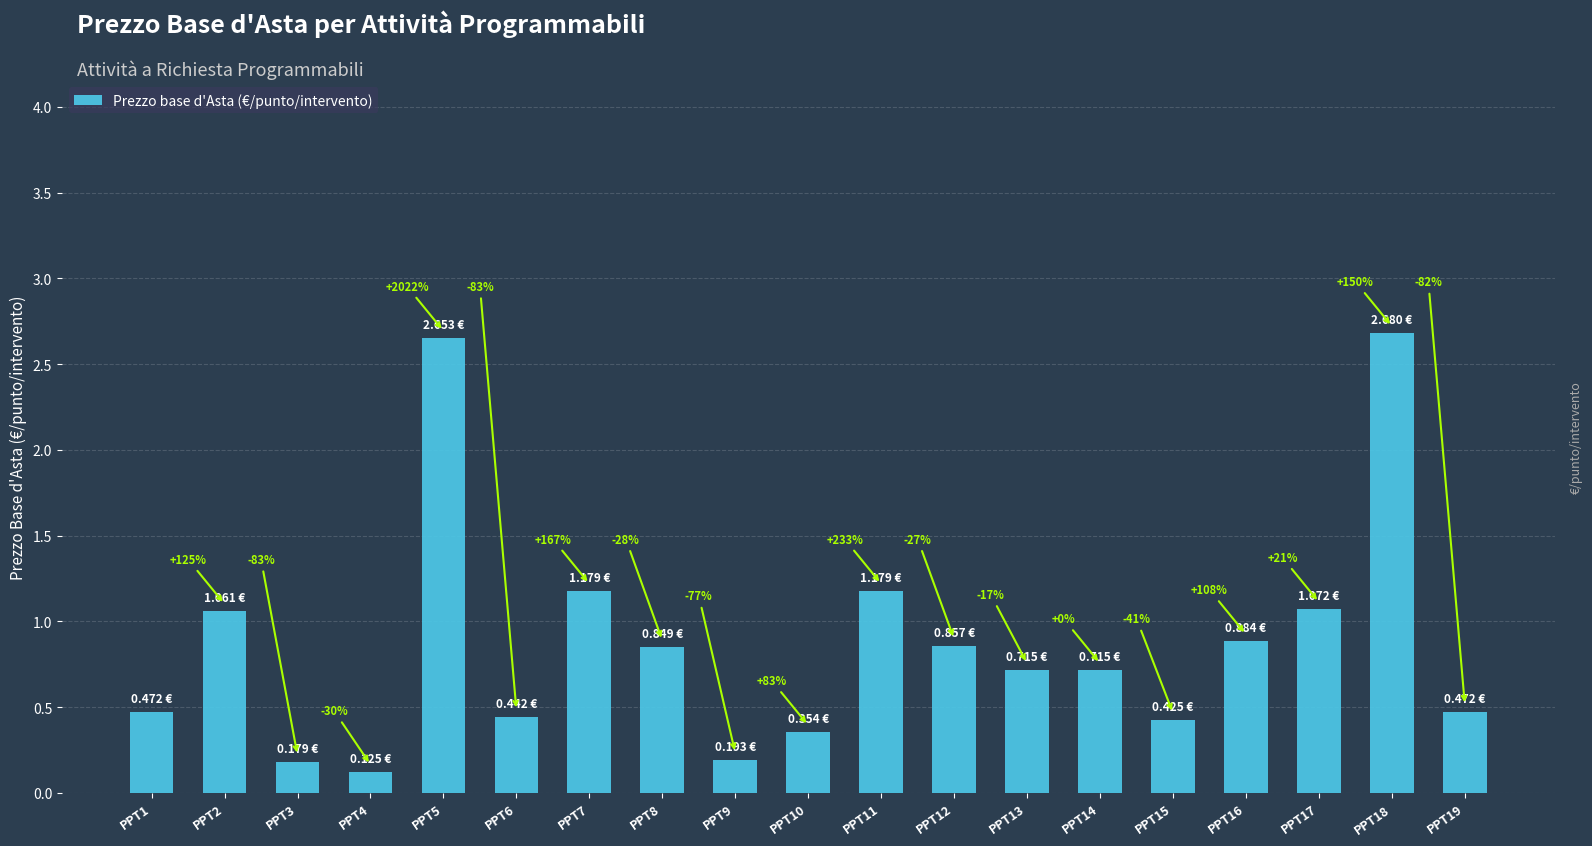

What is the difference between the maximum and minimum values?

2.6